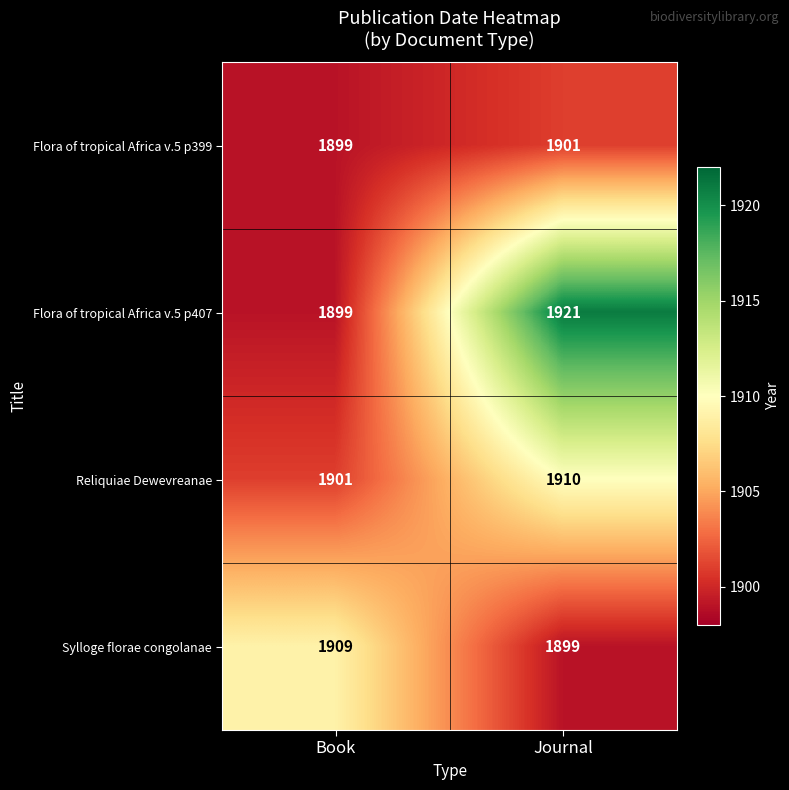

What is the spread (max minus min) of values at Journal?

22